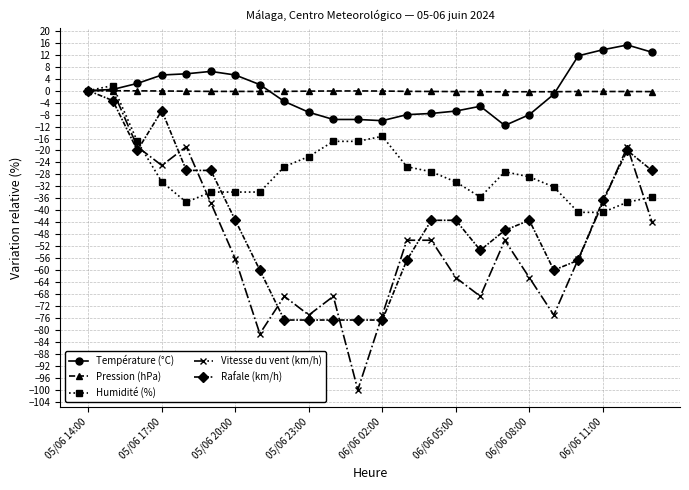

True or false: Pression (hPa) has more than 1 points higher than both neighbors.

True